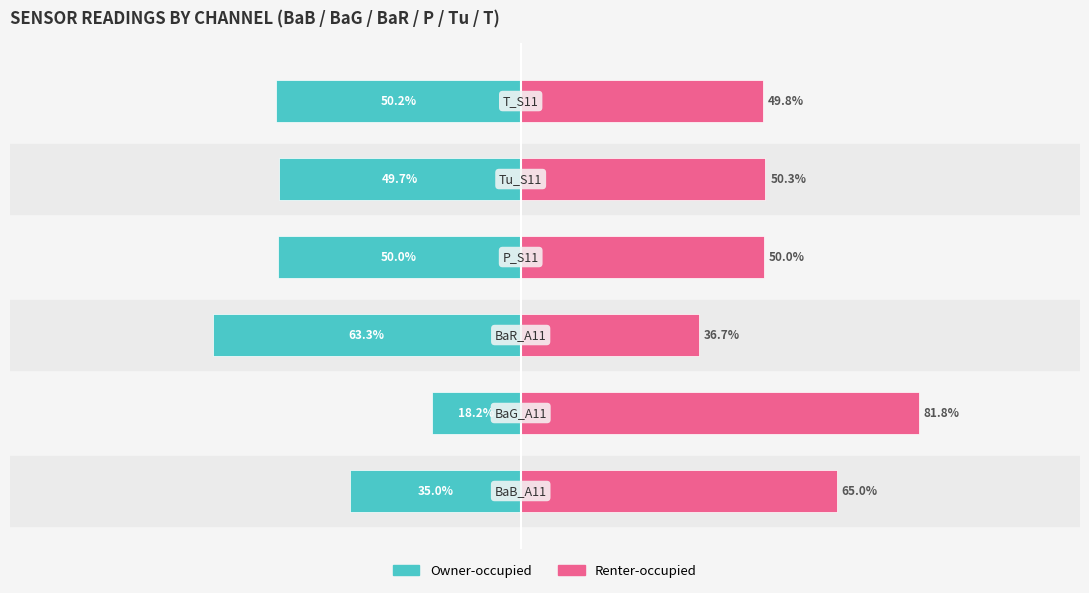

What is the minimum value shown in the chart?

-63.3